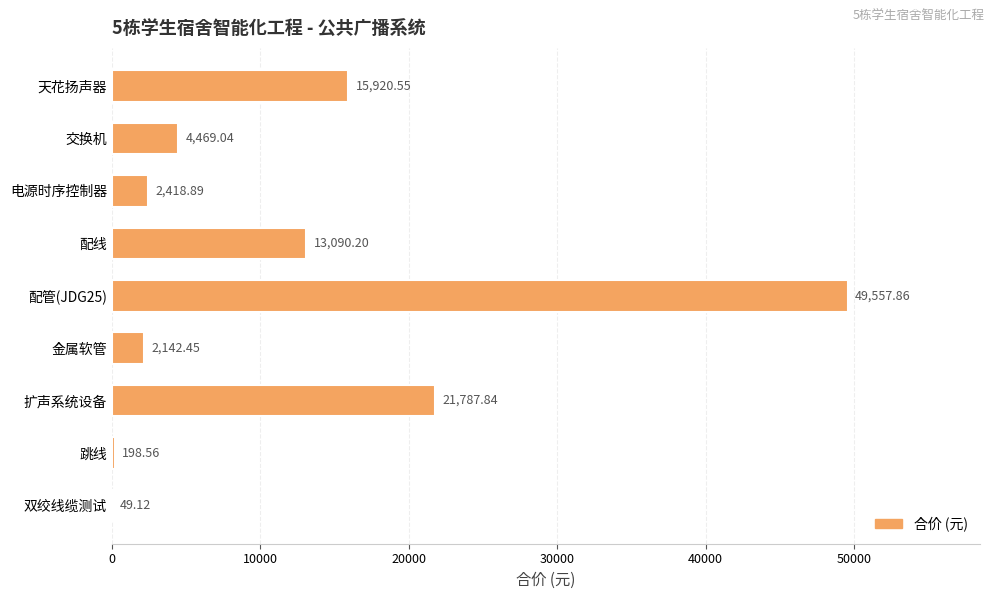

Where is the data nearest to the value 24803?

扩声系统设备